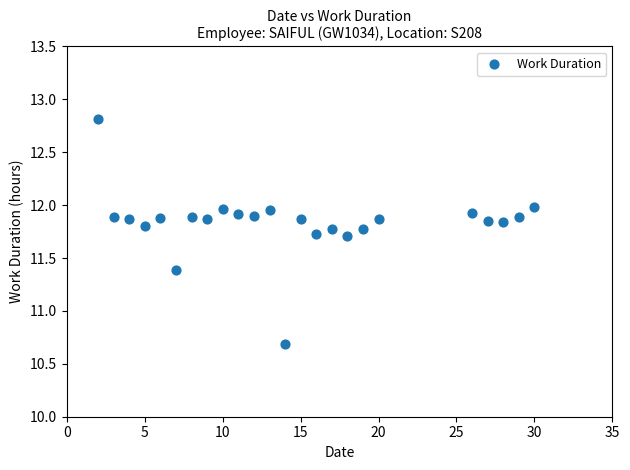

What Y value in the scatter plot is closest to 11?

10.7